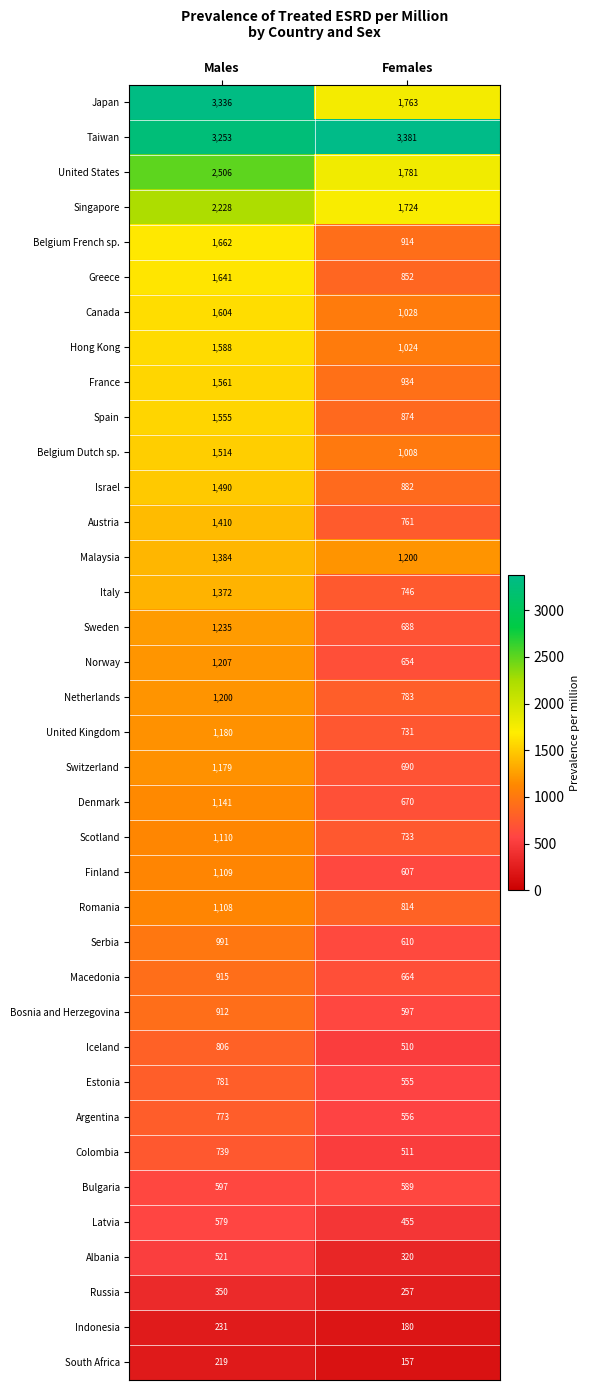

How many series are shown in this chart?

37